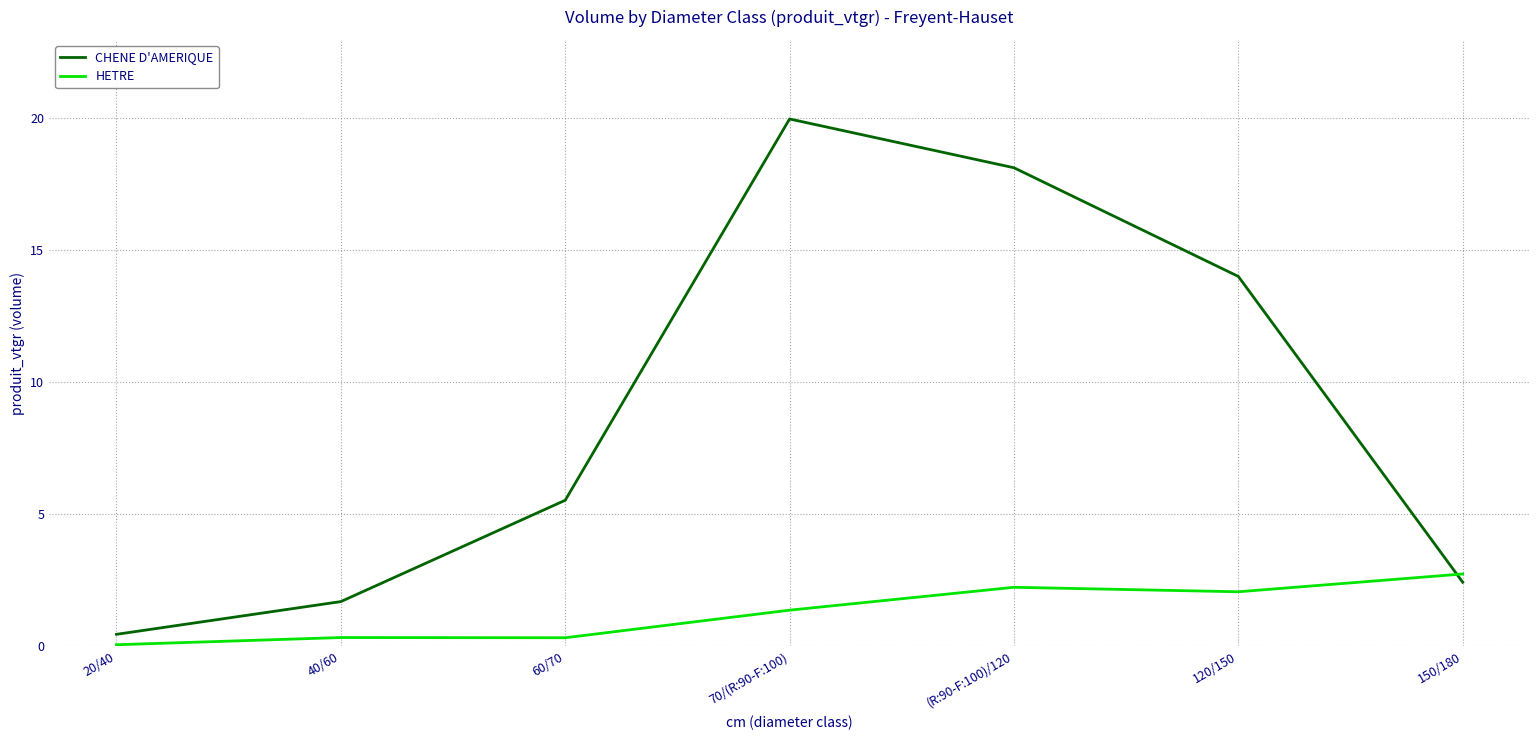

Which series has the widest spread of values?

CHENE D'AMERIQUE